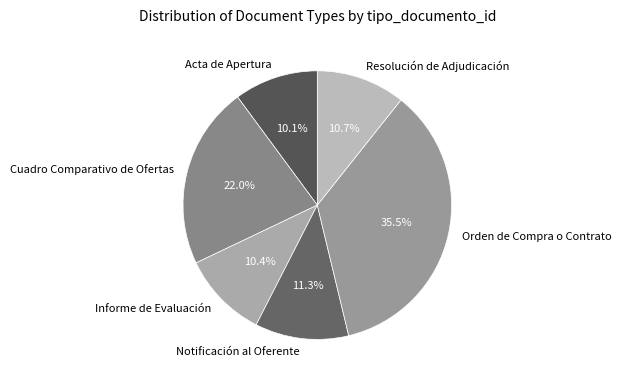

Which has a higher value, Cuadro Comparativo de Ofertas or Notificación al Oferente?

Cuadro Comparativo de Ofertas